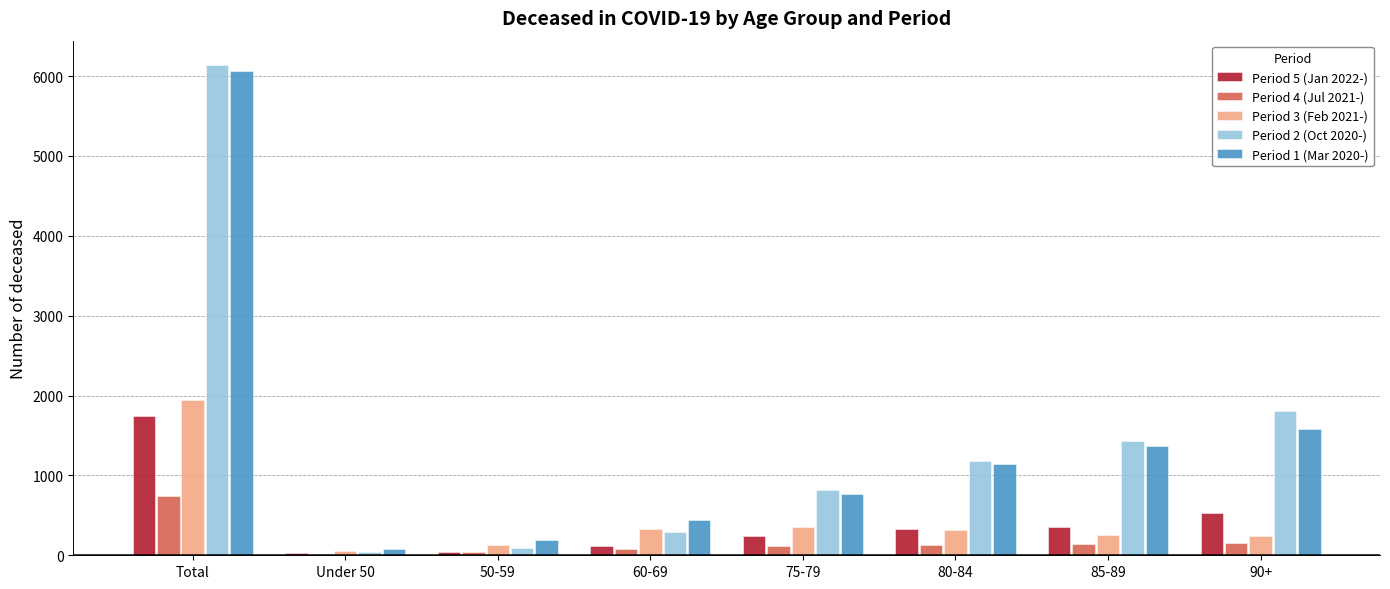

Which category has the highest value across all series?

Total